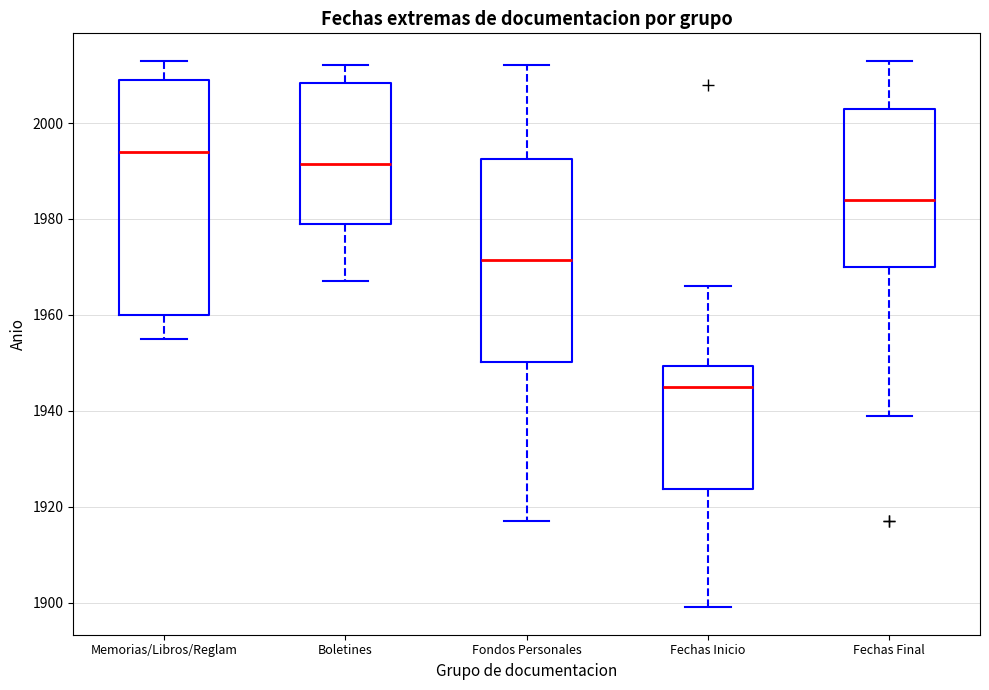

Reading left to right, transcribe this box plot: for each box, give where its median line is, the range the box spans, and where its two whiskers end, as read against the y-axis. The values are not printed on the chart, so give them approximately, as read against the axis.

Memorias/Libros/Reglam: median 1994, box 1960 to 2010, whiskers 1956 to 2014
Boletines: median 1992, box 1980 to 2008, whiskers 1968 to 2012
Fondos Personales: median 1972, box 1950 to 1992, whiskers 1918 to 2012
Fechas Inicio: median 1946, box 1924 to 1950, whiskers 1900 to 1966
Fechas Final: median 1984, box 1970 to 2004, whiskers 1940 to 2014